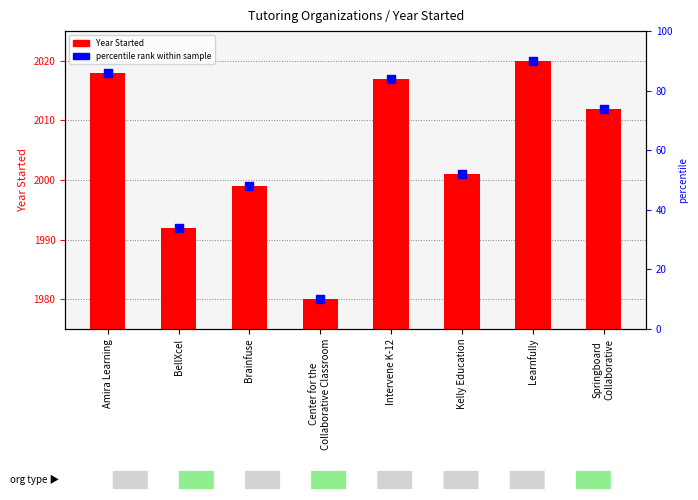

At which category is the sum across all series the highest?

Learnfully